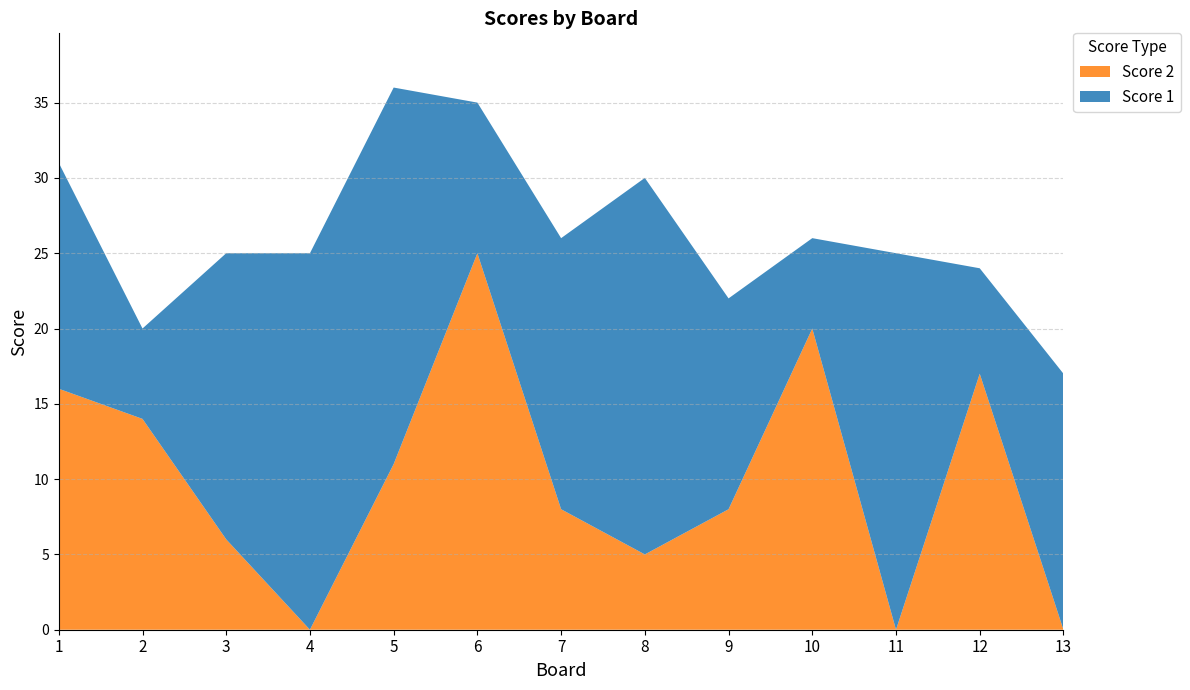

Reading left to right, transcribe all the data shown in this chart.

Score 1: 15	6	19	25	25	10	18	25	14	6	25	7	17
Score 2: 16	14	6	0	11	25	8	5	8	20	0	17	0